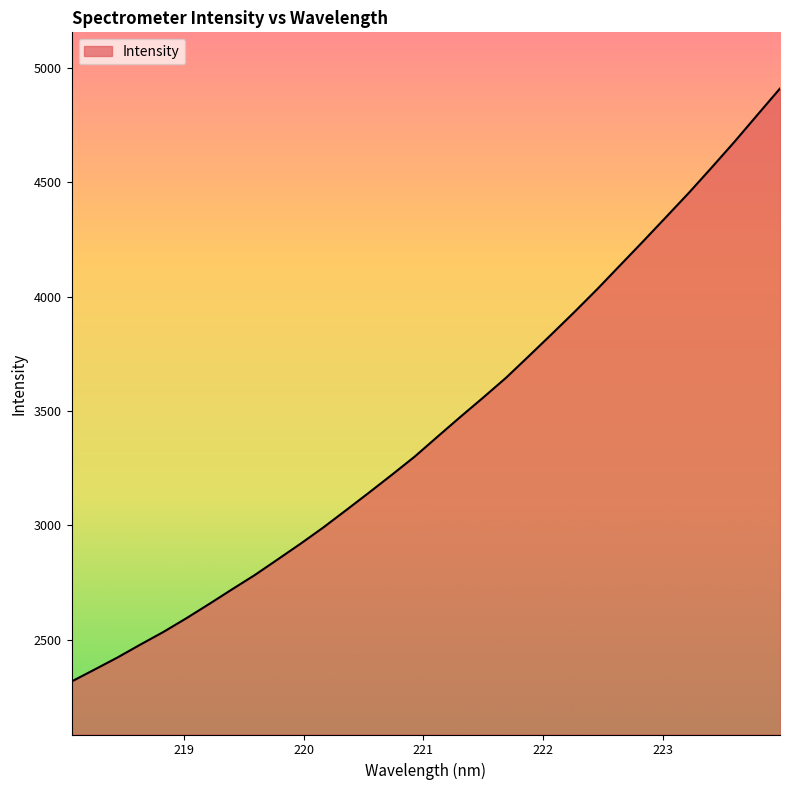

What is the value of the 16th point from the left?

3300.9